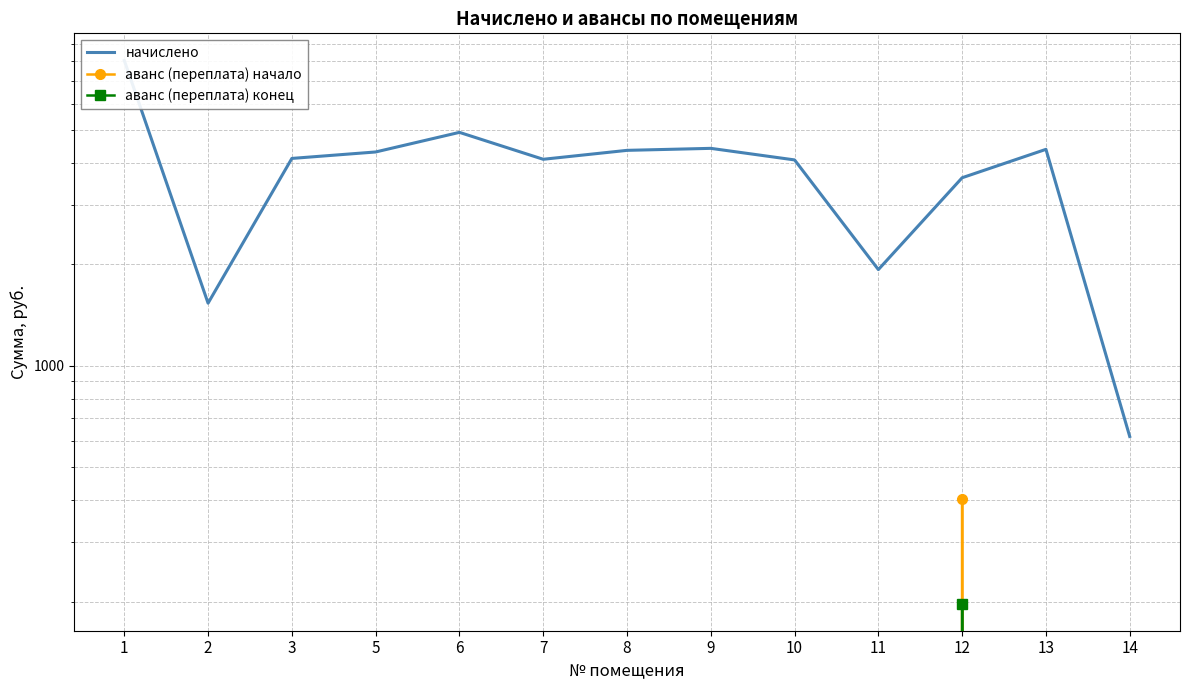

What is the spread (max minus min) of values at 14?

617.4